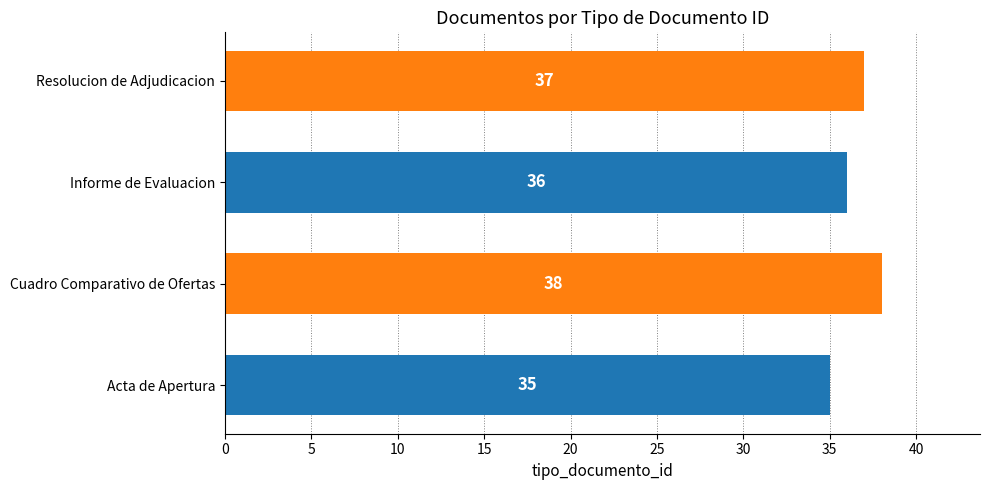

How many distinct data groups are displayed?

1